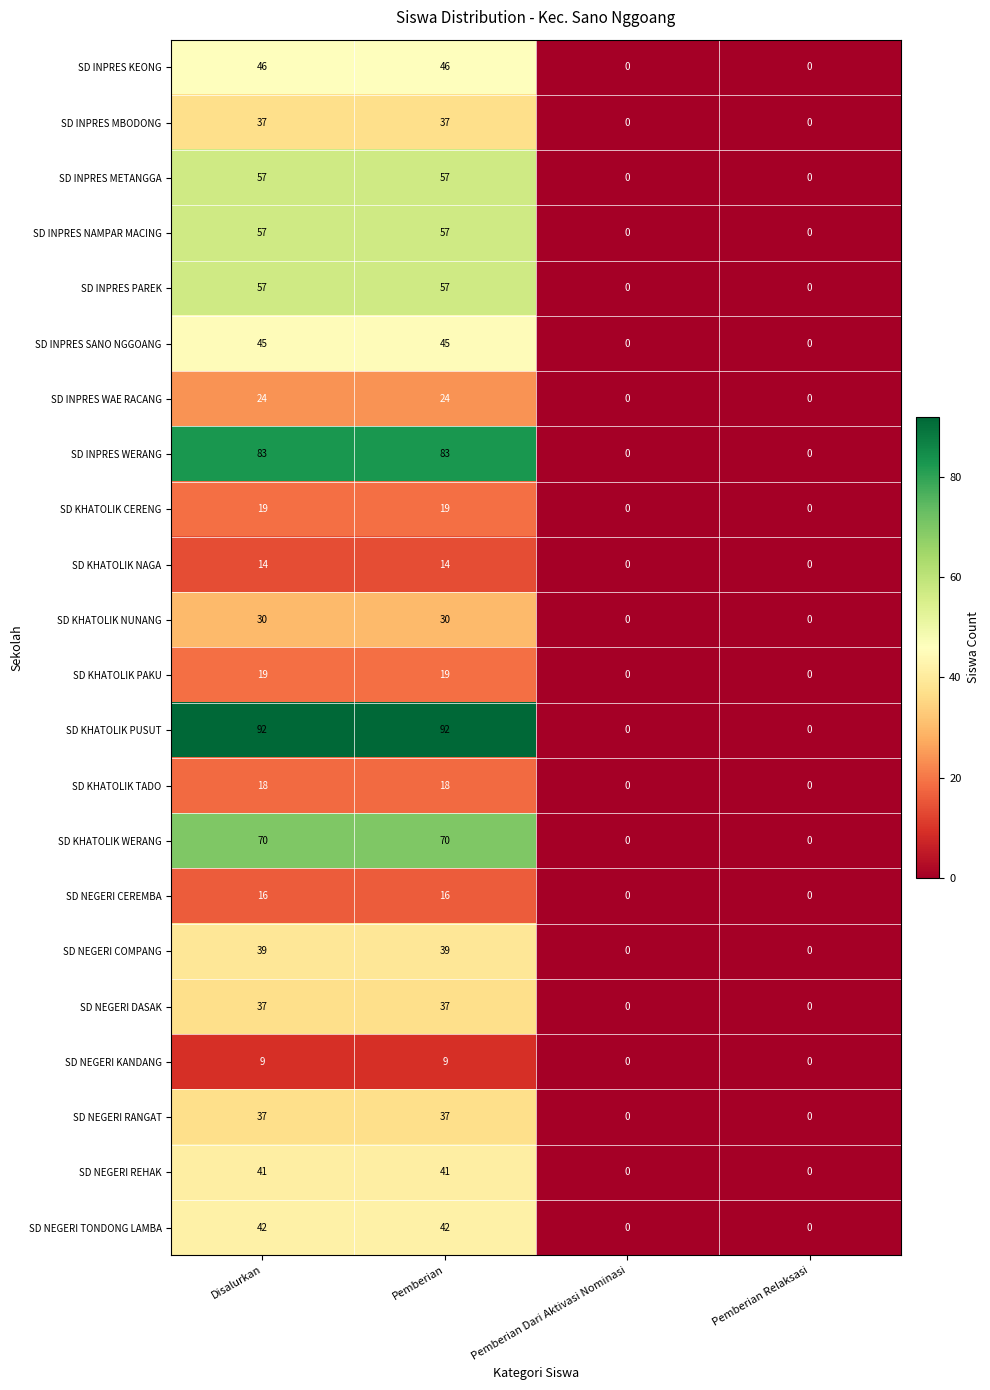

Count the SD NEGERI COMPANG values in the range 0 to 39.

4